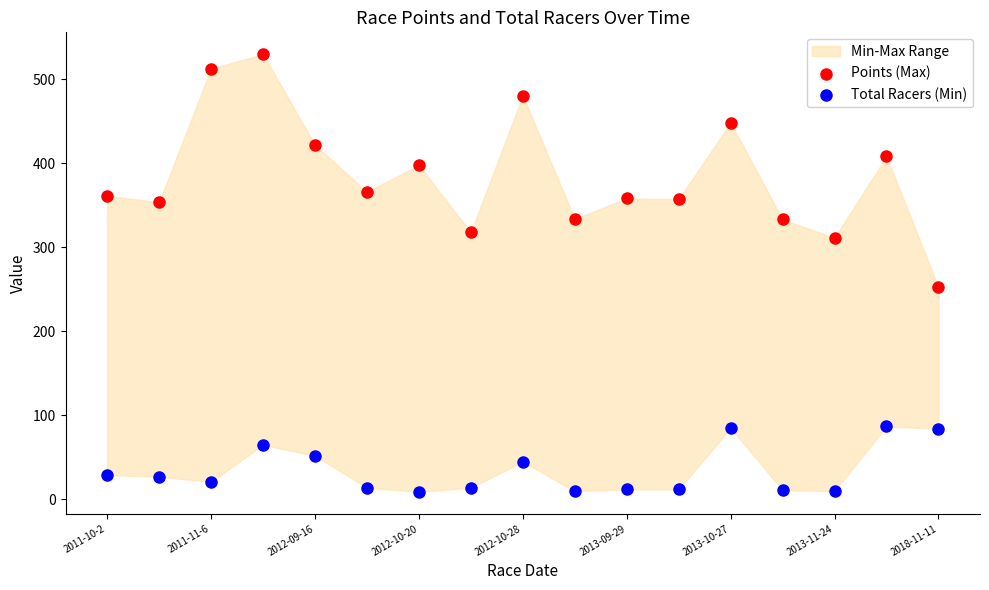

Which series reaches the maximum Y coordinate?

Points (Max)